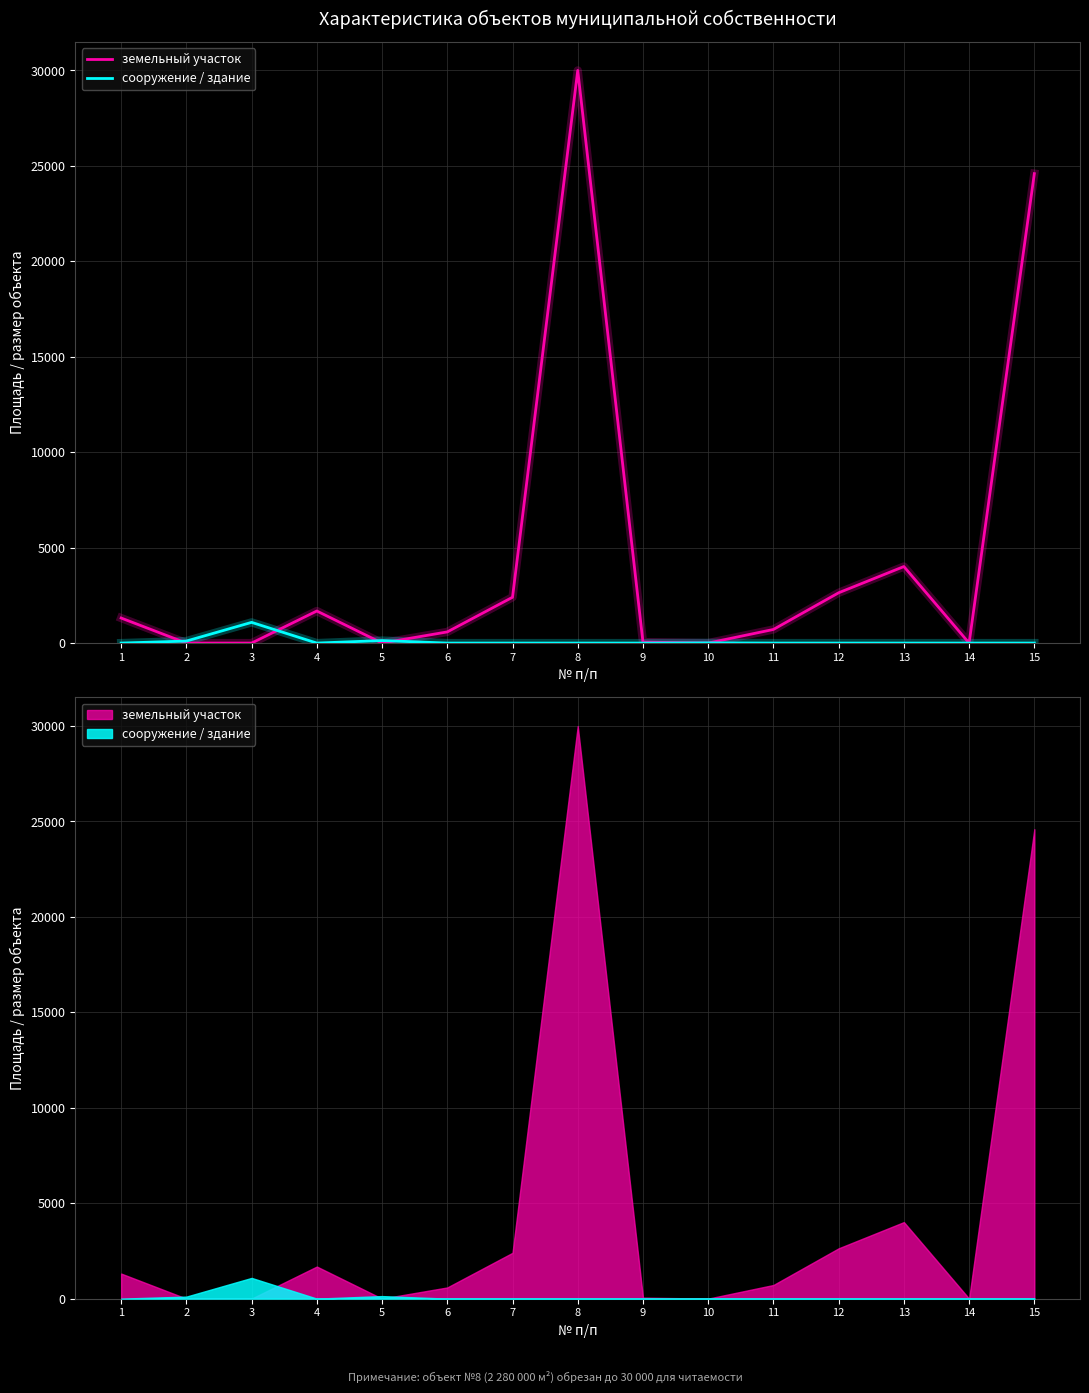

Reading left to right, transcribe all the data shown in this chart.

земельный участок: 1312.0	0.0	0.0	1680.0	0.0	585.0	2400.0	30000.0	51.0	0.0	713.7	2635.0	4009.0	0.0	24593.0
сооружение / здание: 0.0	105.0	1084.7	0.0	132.1	0.0	0.0	0.0	0.0	11.0	0.0	0.0	0.0	0.0	0.0